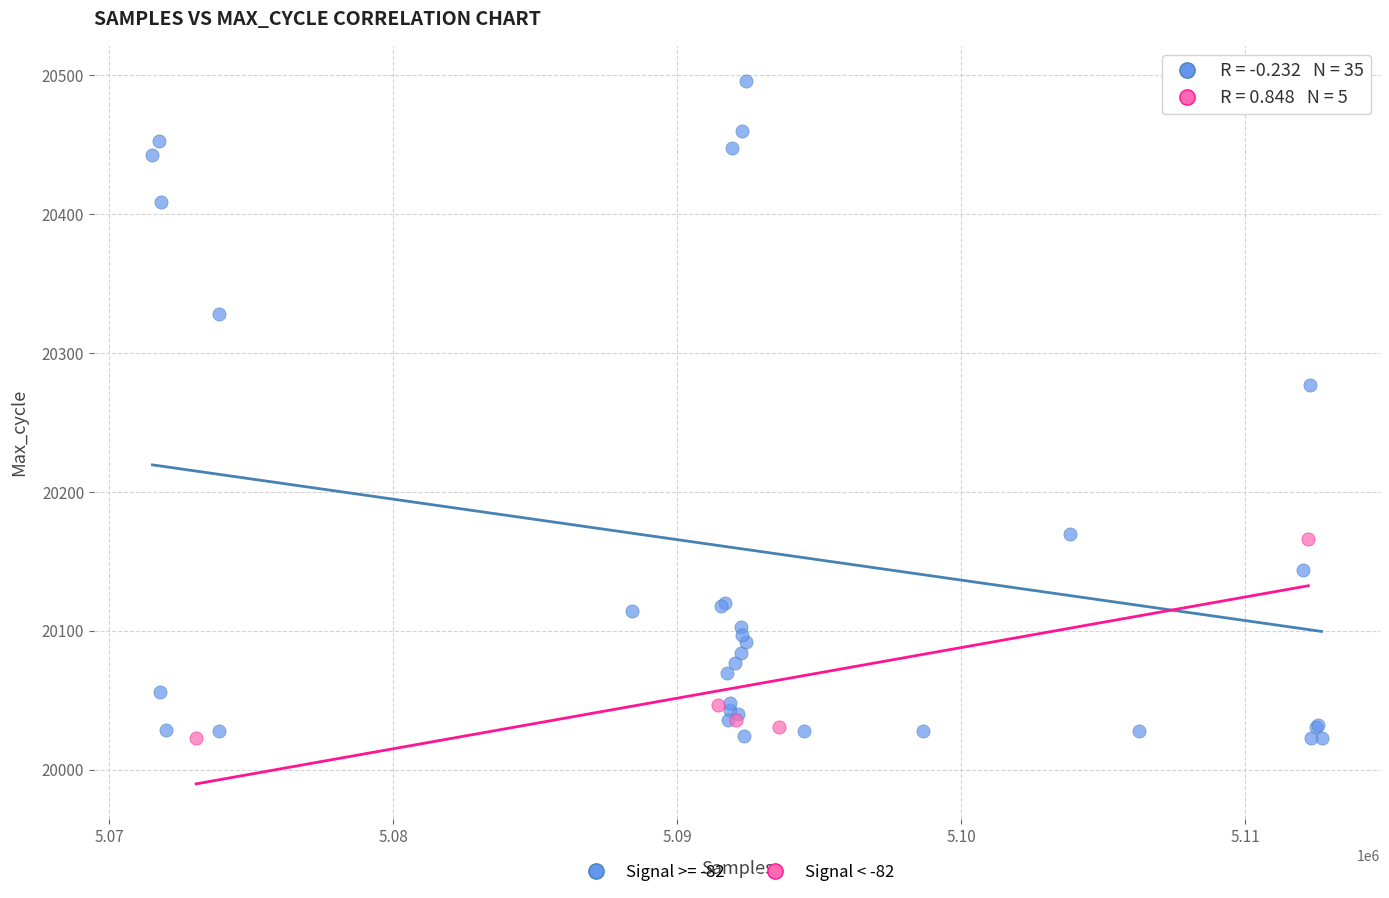

Which series has the widest spread of Y values?

Signal >= -82